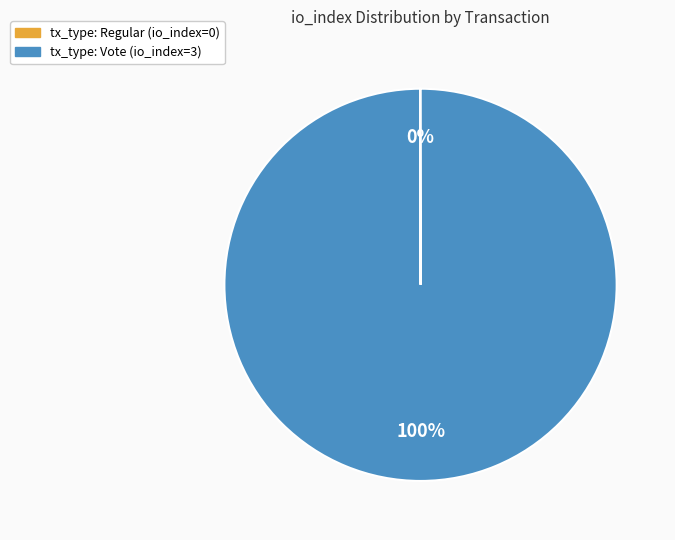

To the nearest percent, what is the average slice percentage?

50%